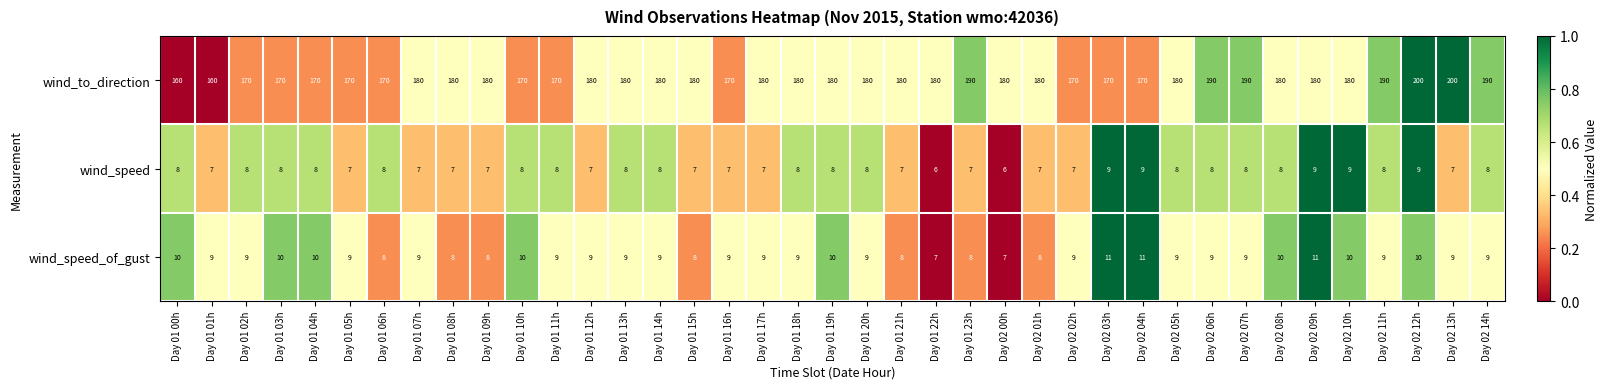

What is the sum of the wind_speed values at Day 02 14h and Day 01 15h?

15